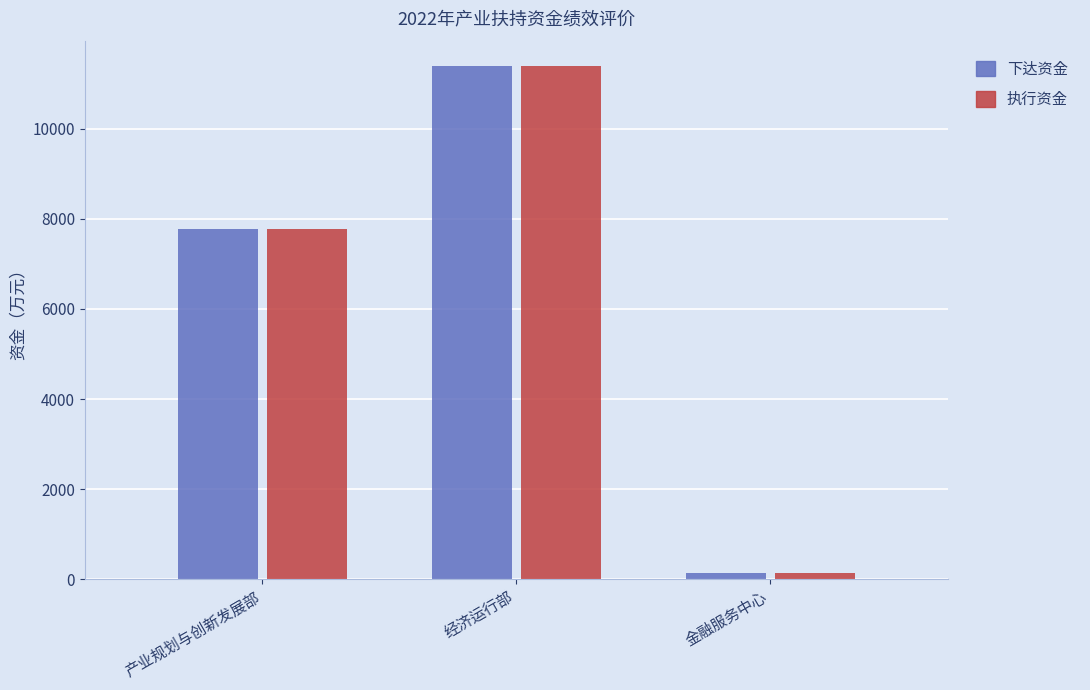

How many groups of bars are there?

3